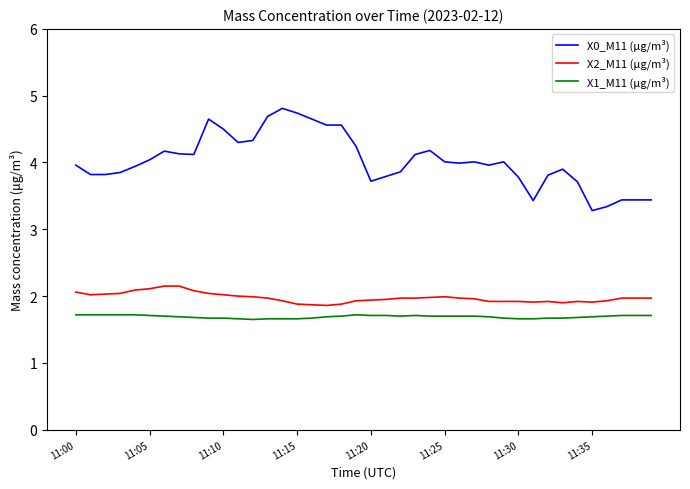

True or false: X0_M11 (μg/m³) and X1_M11 (μg/m³) cross at least once.

False